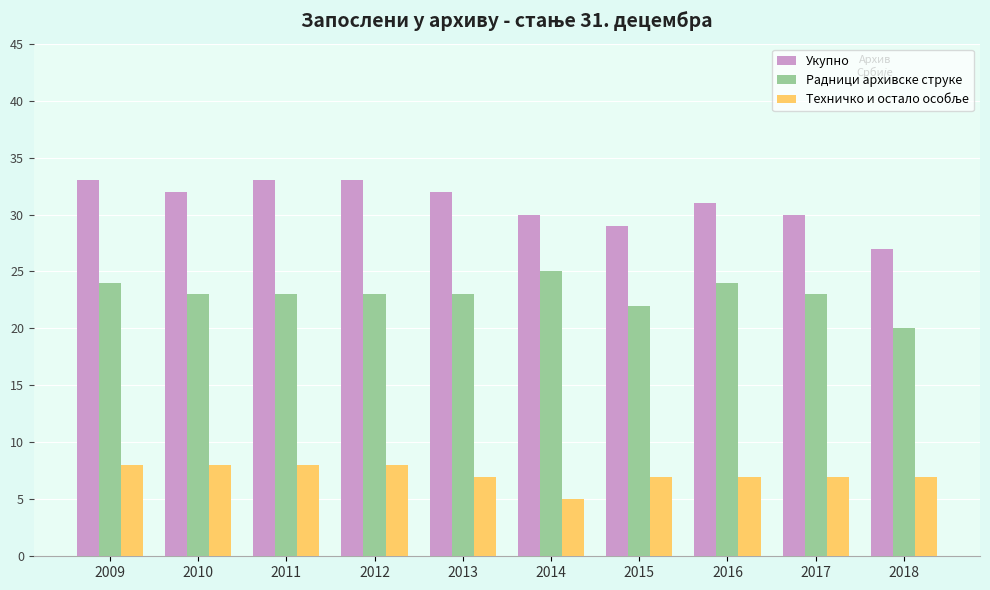

Which series has the largest total across all categories?

Укупно